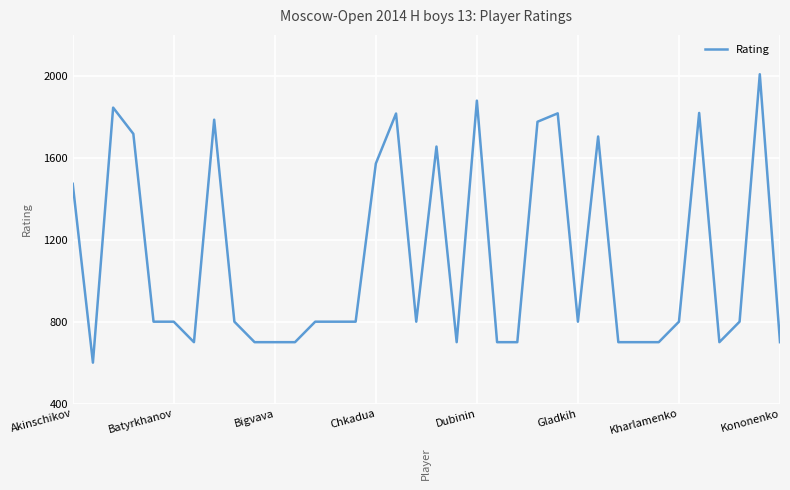

What is the minimum value shown in the chart?

600